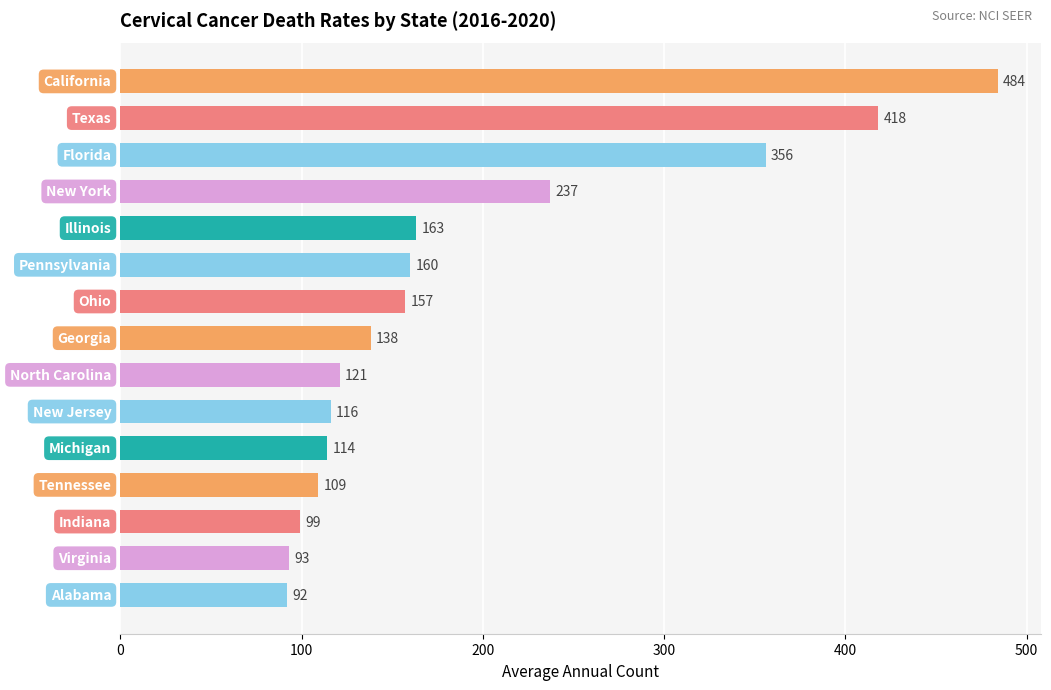

Does the chart contain any negative values?

No